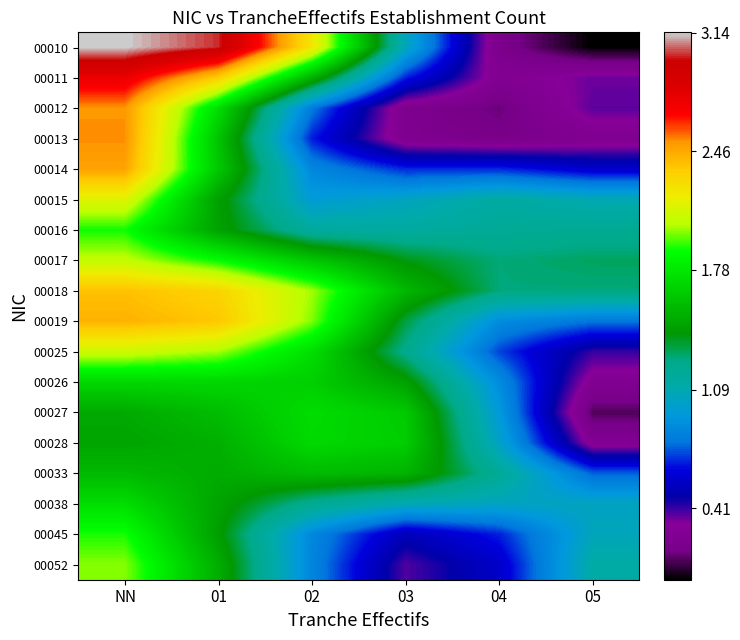

At which category is the sum across all series the highest?

NN